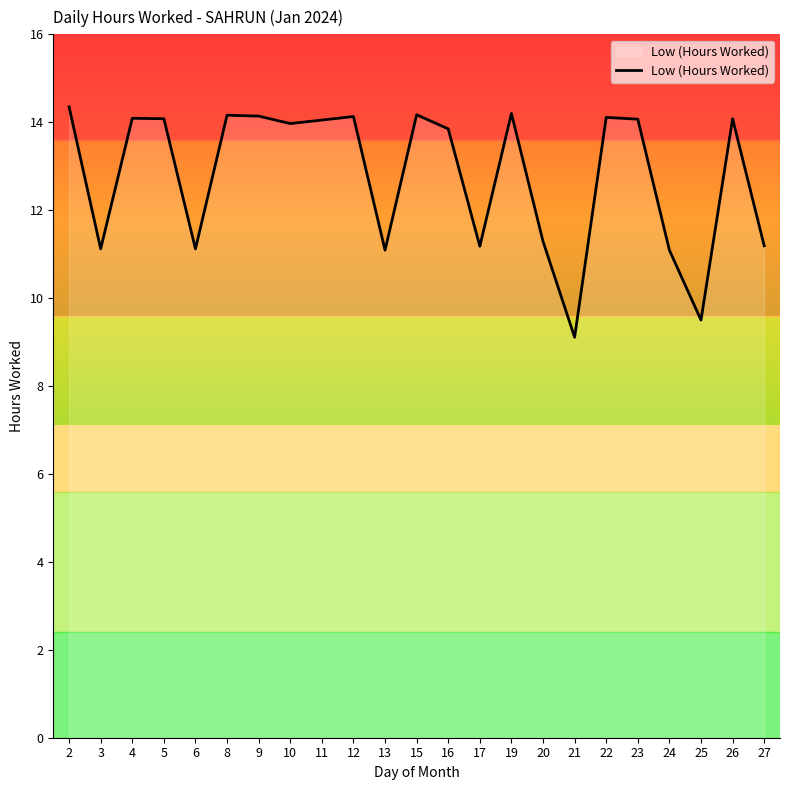

Which label corresponds to the smallest value in the chart?

21